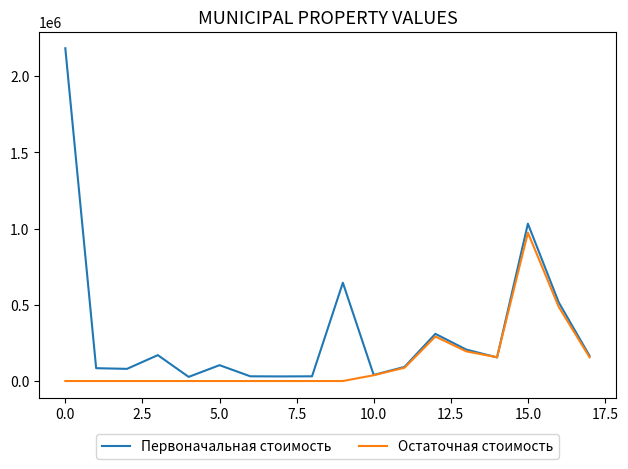

Rank the series by their average value, from highest to lowest.

Первоначальная стоимость, Остаточная стоимость